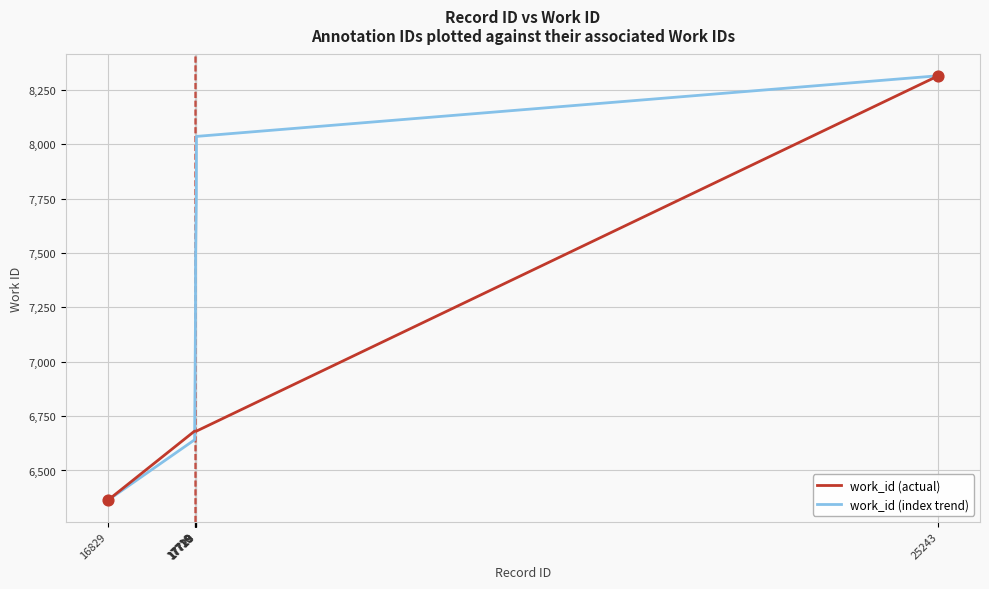

What is the maximum value shown in the chart?

8315